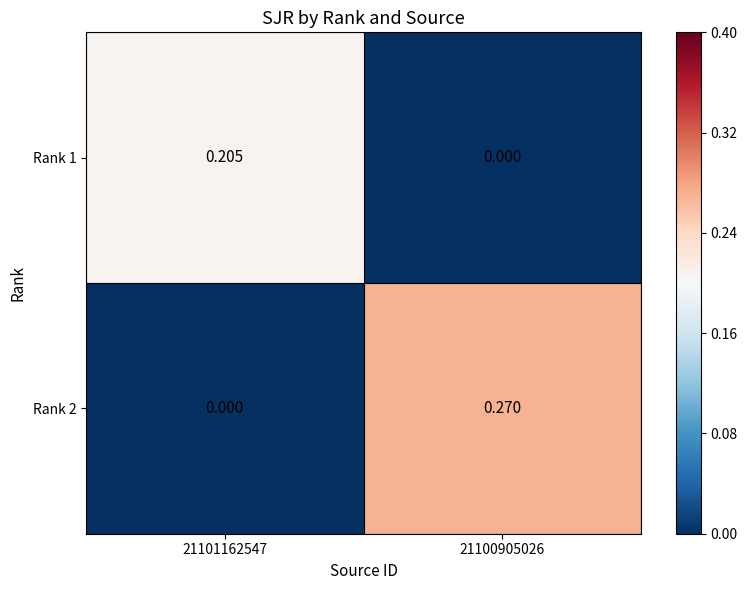

Which series changed the most between 21101162547 and 21100905026?

Rank 2